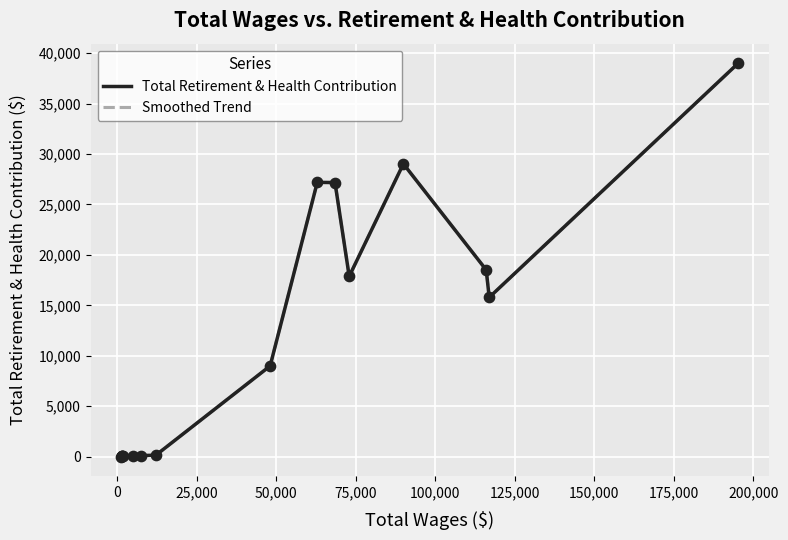

Which series has the widest spread of Y values?

Total Retirement & Health Contribution